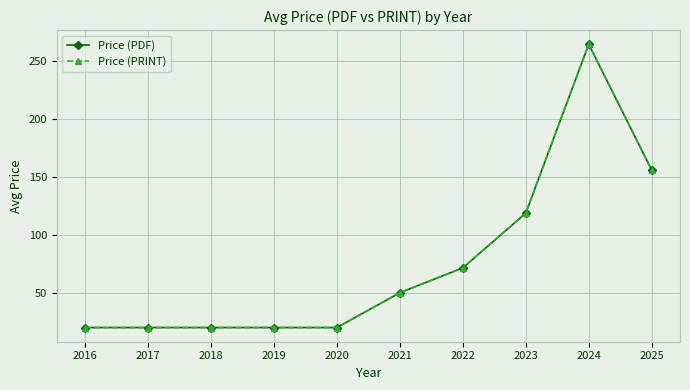

Does the chart have visible grid lines?

Yes